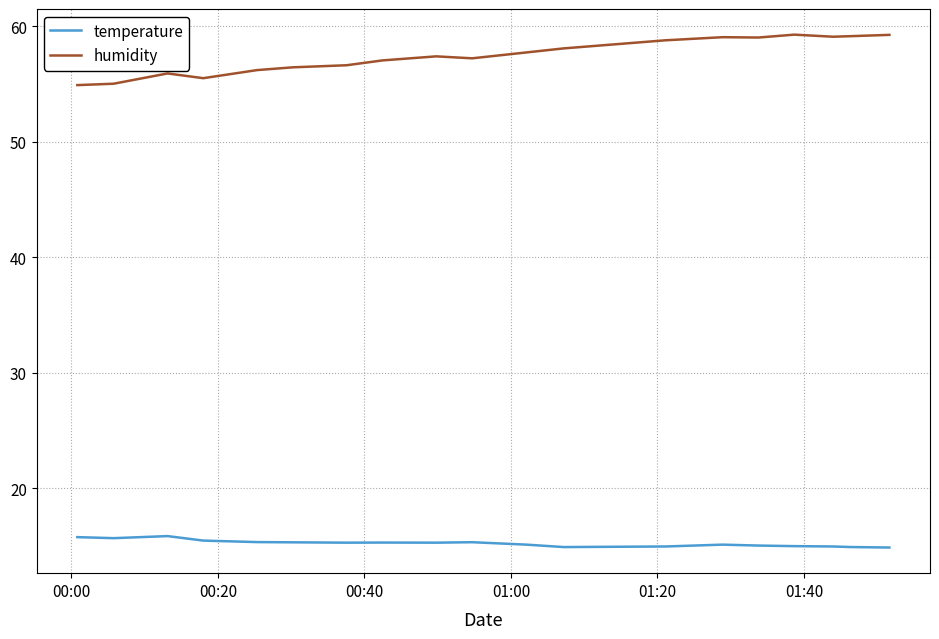

True or false: humidity and temperature intersect in this chart.

False